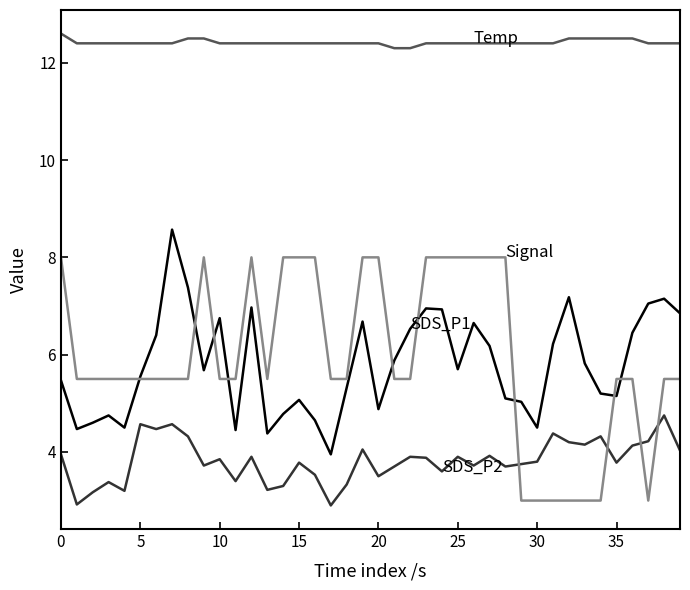

What is the minimum value shown in the chart?

2.9